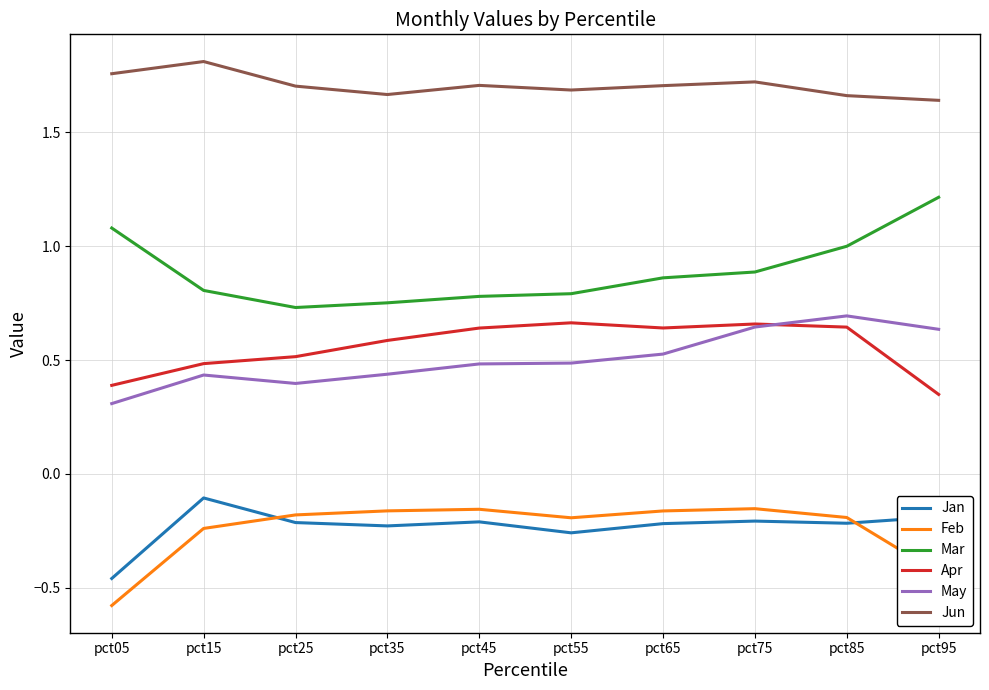

Does the chart have visible grid lines?

Yes